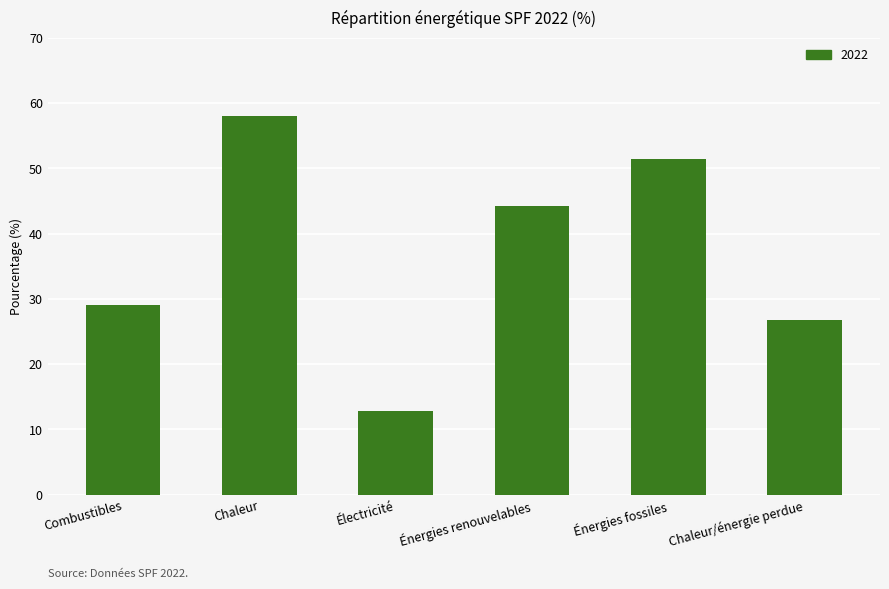

What is the sum of all values?

222.4